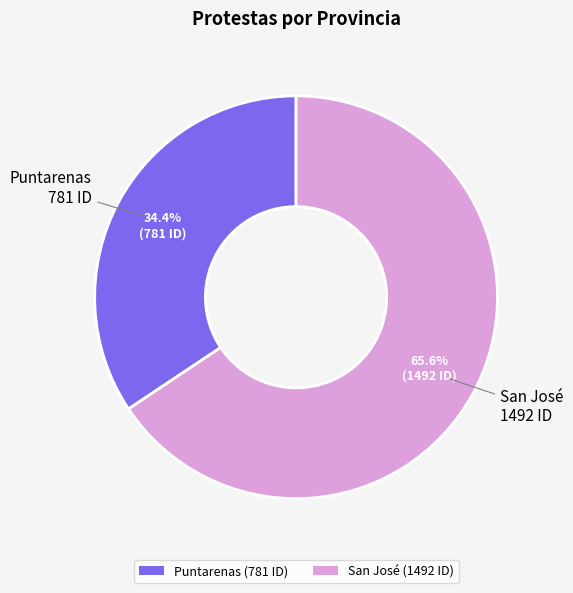

To the nearest percent, what is the difference between the largest and smallest slice percentages?

31%